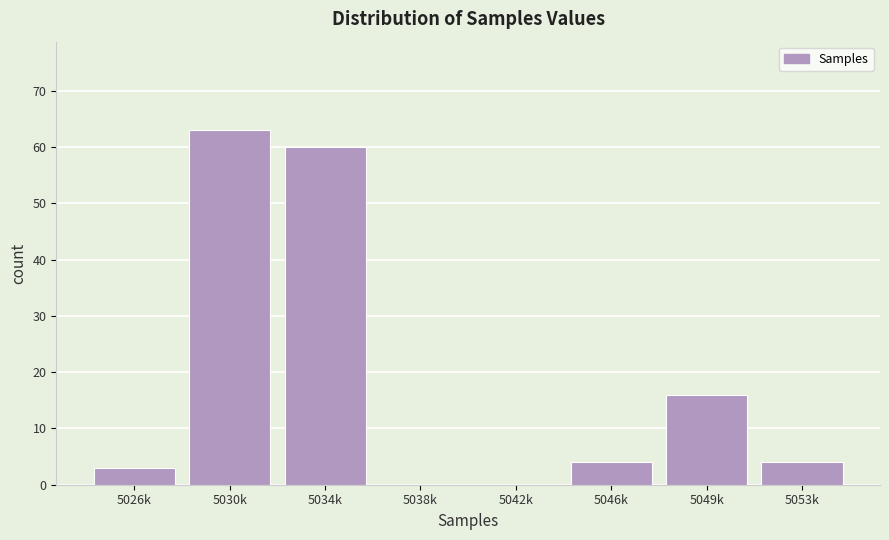

Reading left to right, transcribe all the data shown in this chart.

5026k=3	5030k=63	5034k=60	5038k=0	5042k=0	5046k=4	5049k=16	5053k=4